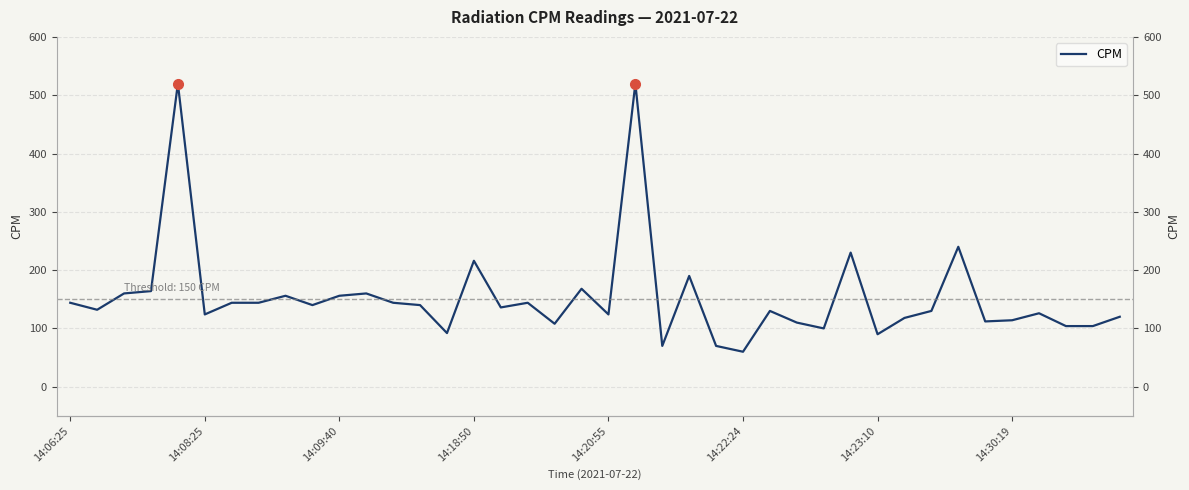

List the labels in order of value, largest first.

14:20:55, 21, 33, 29, 15, 23, 19, 14:18:50, 14:09:40, 11, 8, 10, 14:06:25, 14:23:10, 14:30:19, 12, 17, 9, 13, 16, 14:08:25, 26, 32, 36, 14:22:24, 20, 39, 31, 35, 34, 27, 18, 37, 38, 28, 14, 30, 22, 24, 25